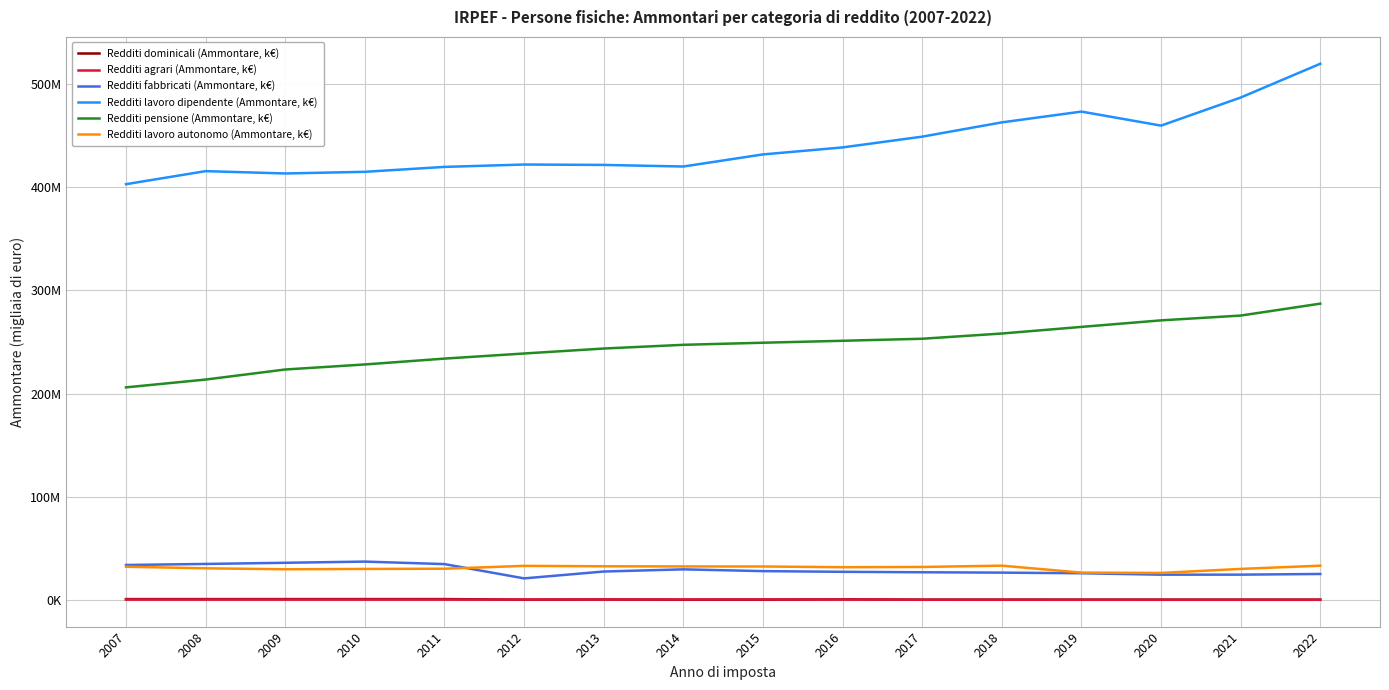

Reading right to left, extract all data points from this chart.

Redditi dominicali (Ammontare, k€): 611046	615540	620039	624418	631593	631355	921783	588044	543212	773278	598793	1144232	1148362	1143615	1137746	1141847
Redditi agrari (Ammontare, k€): 459986	464802	466808	478311	487359	498804	808274	842118	773294	766564	680808	677840	687402	687900	688539	692512
Redditi fabbricati (Ammontare, k€): 25446407	24786823	24755932	26142652	26743254	27095403	27531252	28204762	29915642	27810778	21171722	35000761	37415631	36269890	35152019	34138841
Redditi lavoro dipendente (Ammontare, k€): 519200666	486509387	459335494	472907120	462460643	448654407	438230847	431456166	419757936	421295618	421676591	419383885	414624440	413021462	415277903	402655800
Redditi pensione (Ammontare, k€): 287046713	275515573	270874518	264544593	258138456	253073382	251116116	249226307	247211969	243617069	238810185	233863552	228200053	223324142	213594559	206024343
Redditi lavoro autonomo (Ammontare, k€): 33461136	30336738	26439125	26748464	33494094	32237603	31993774	32683173	32738185	32885783	33297449	30531124	30314796	30019079	30932654	32457198